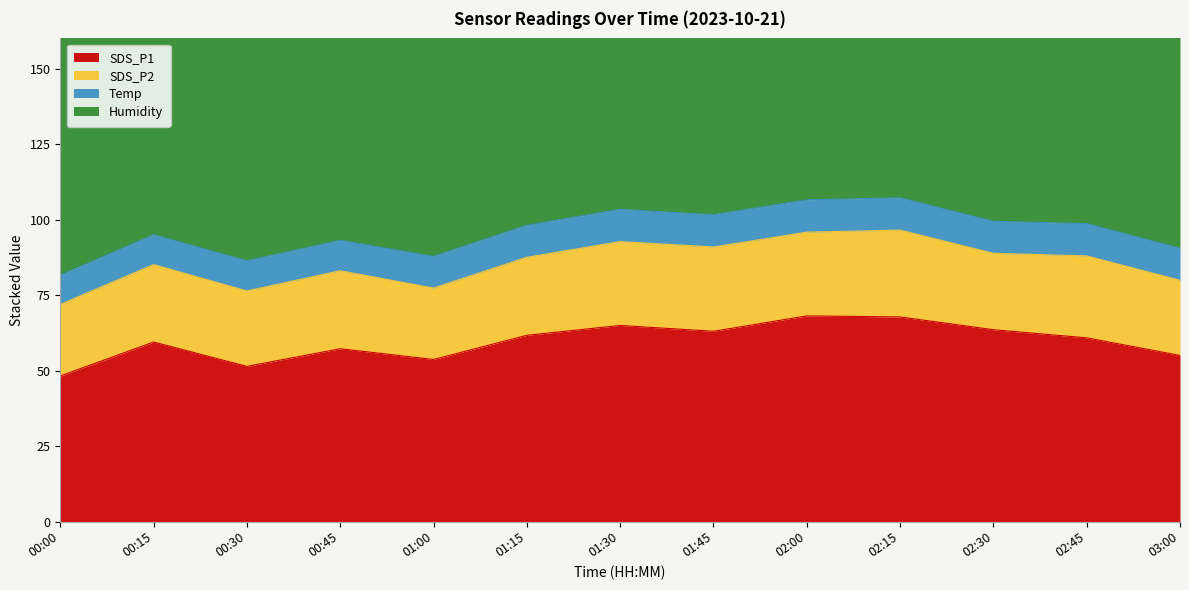

What is the total value across all series at 00:15?

194.9